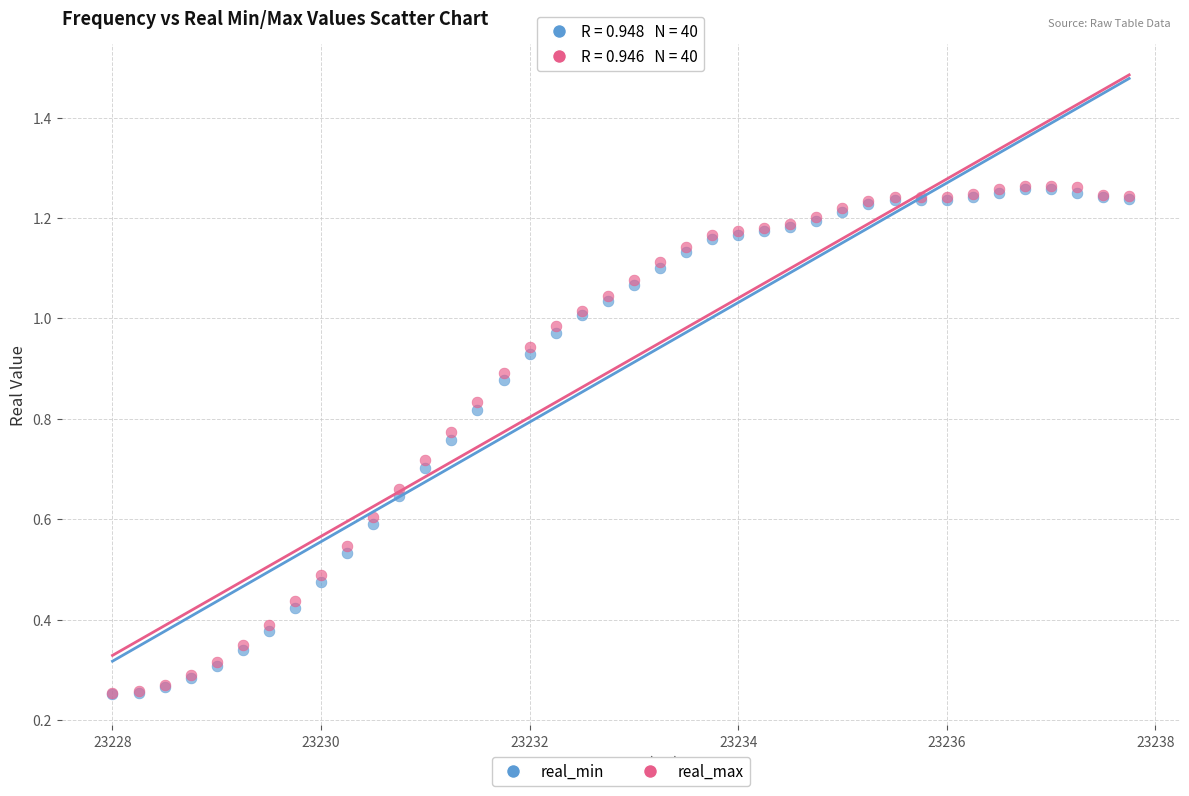

Which series has the widest spread of Y values?

real_max